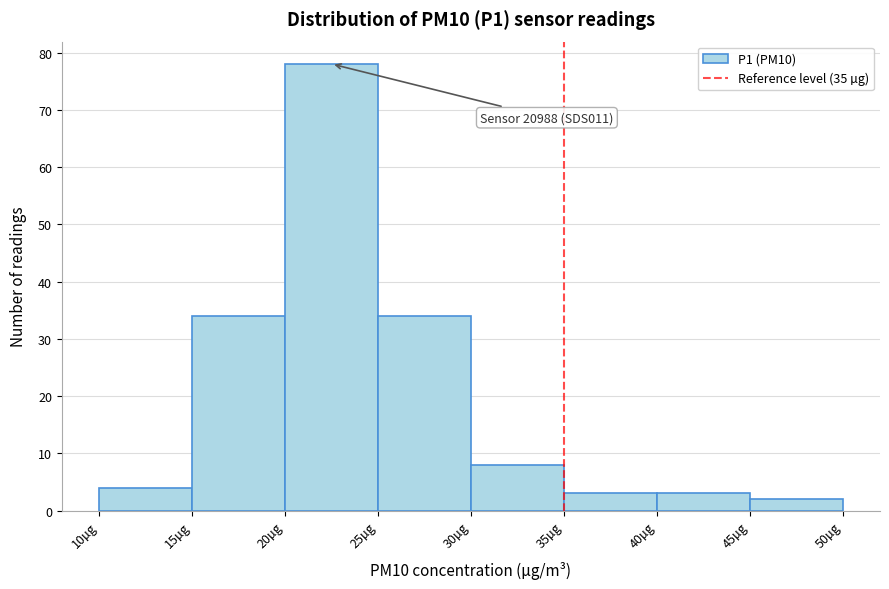

Which range on the x-axis has the tallest bar?

20 to 25